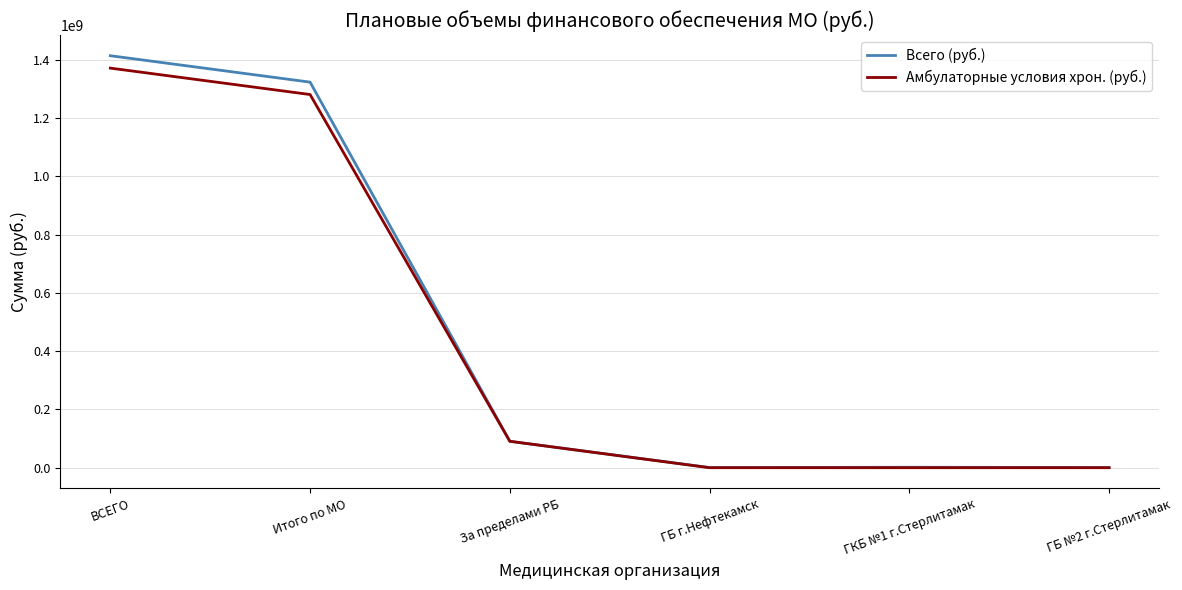

What is the spread (max minus min) of values at Итого по МО?

42555805